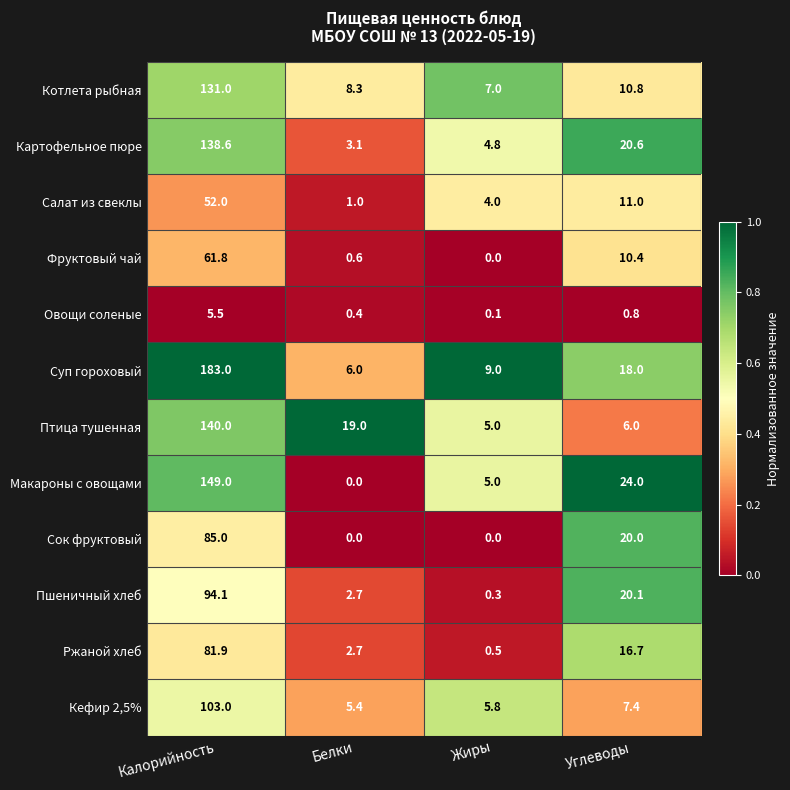

The Кефир 2,5% series shows 7.4 at Углеводы. True or false?

True